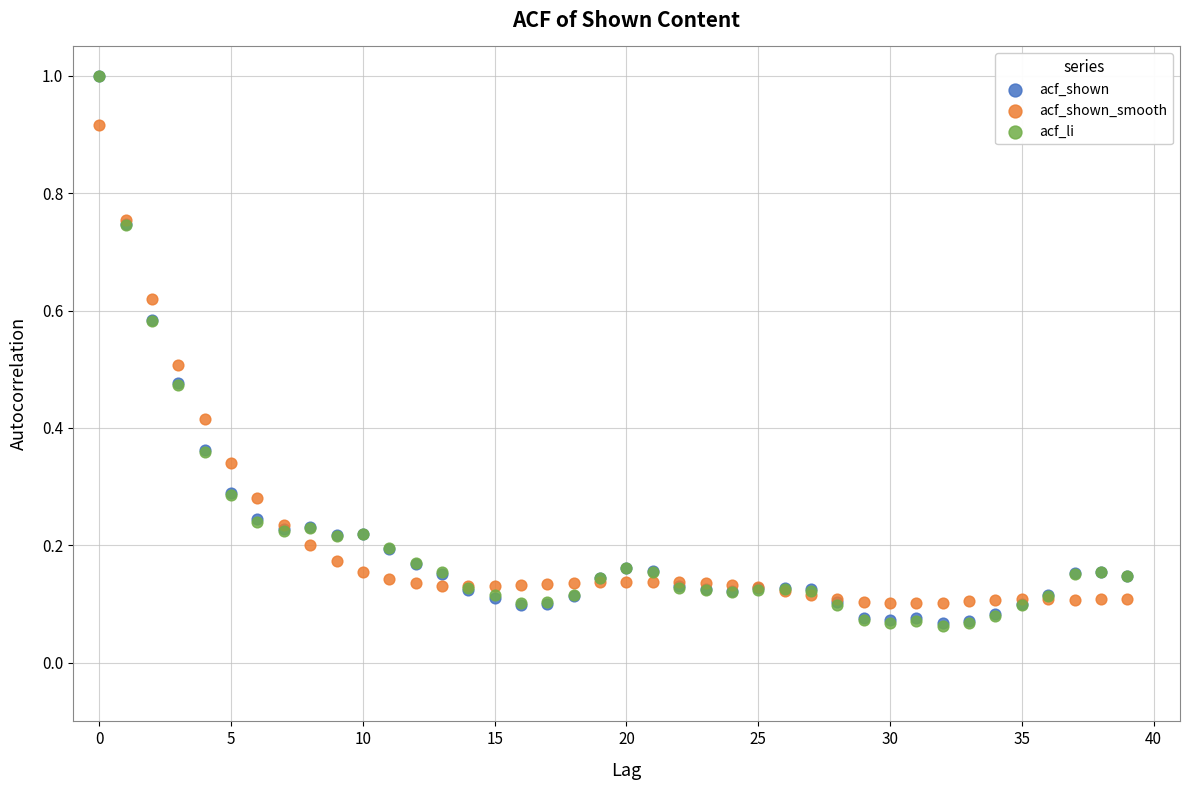

What are all the series names shown in the legend?

acf_shown, acf_shown_smooth, acf_li